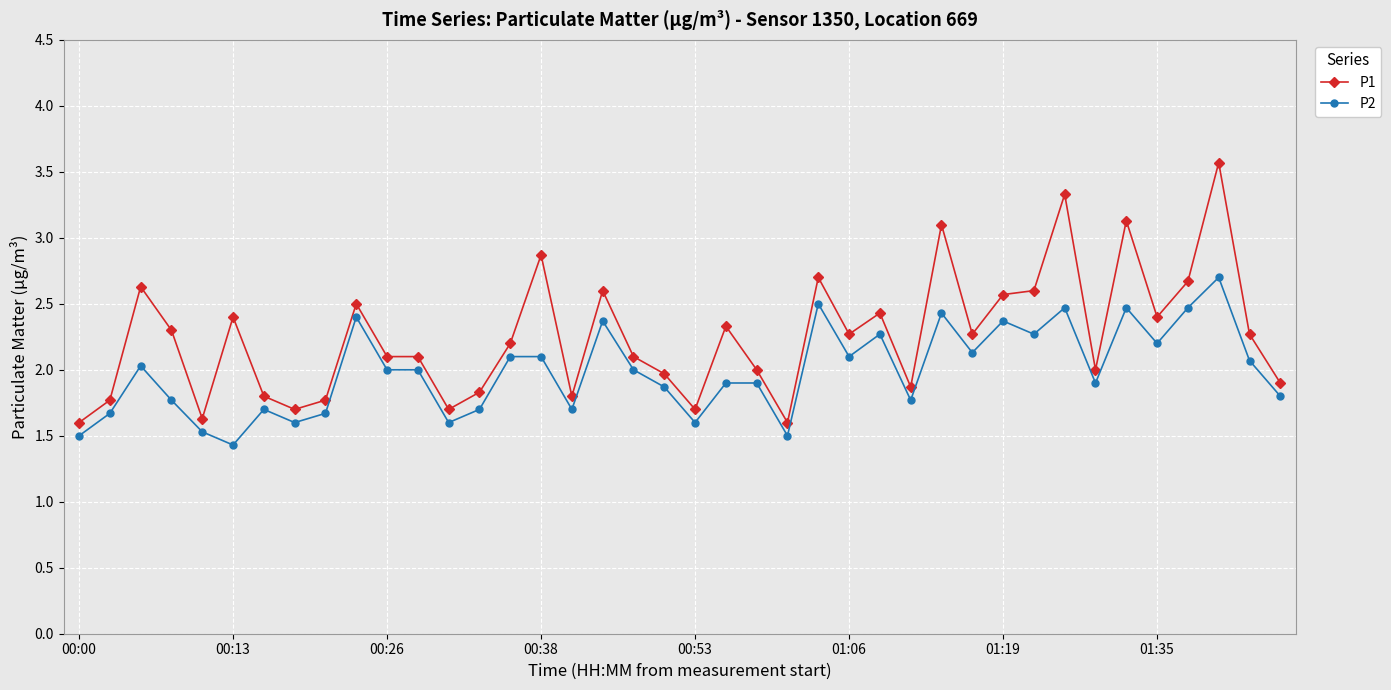

Rank the series by their average value, from lowest to highest.

P2, P1